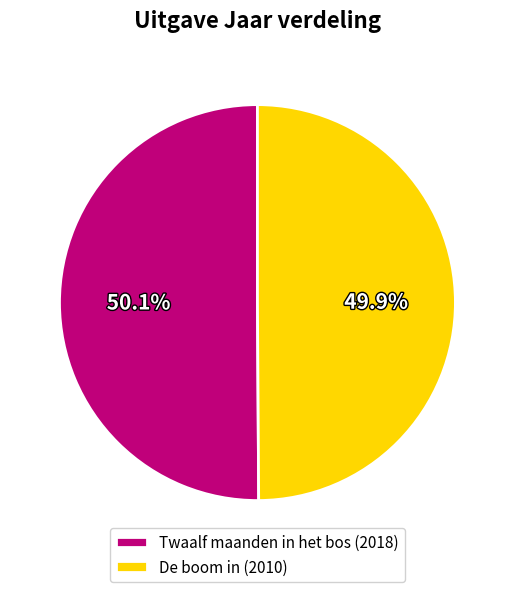

How many segments does this pie chart have?

2